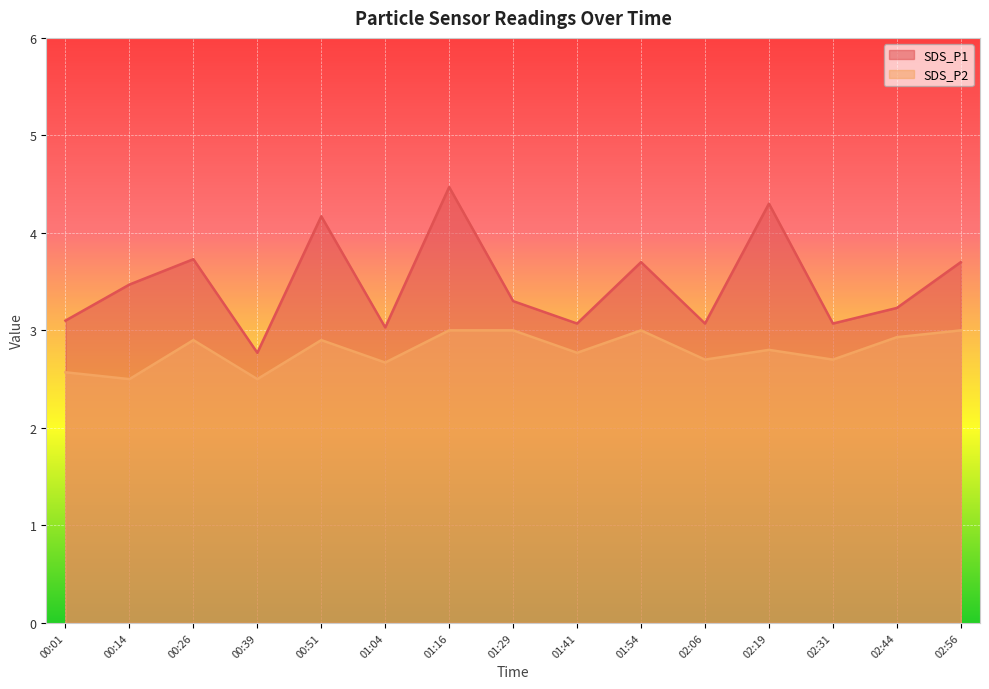

True or false: SDS_P1 has a value of 0.7 at 00:39.

False